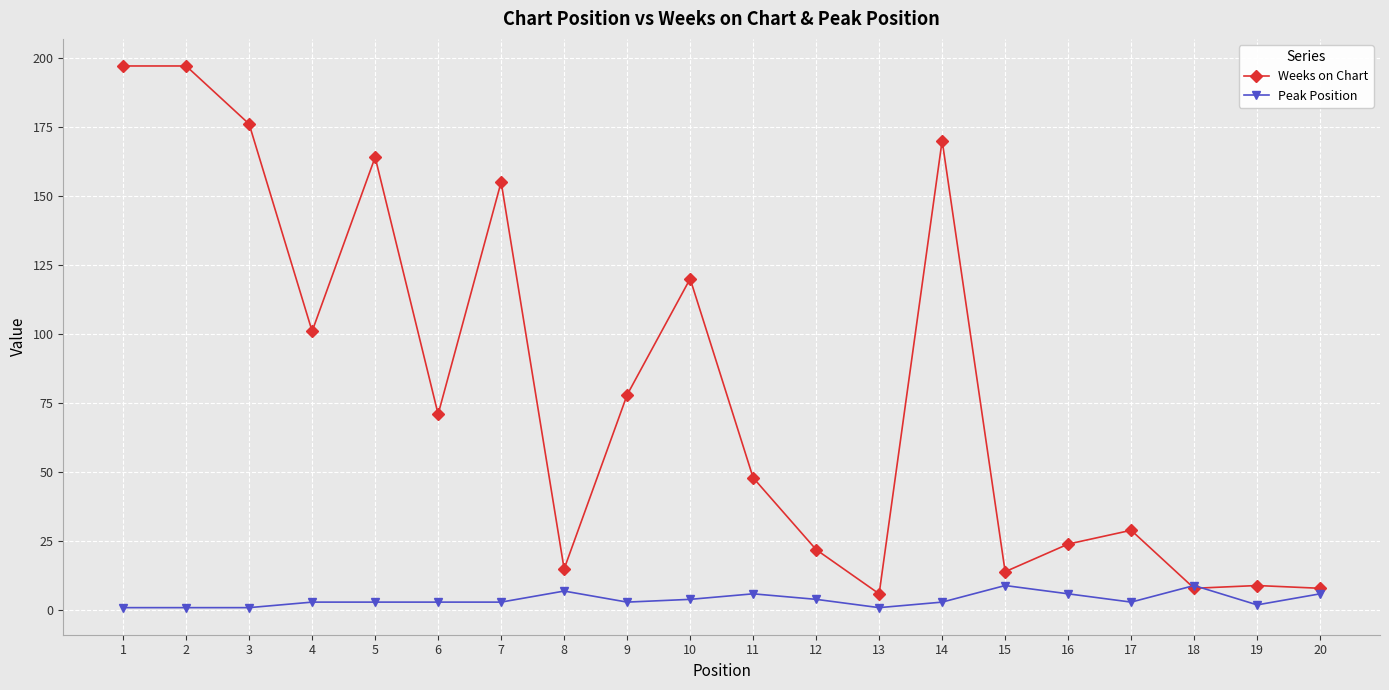

The value of Weeks on Chart at 14 is 254. True or false?

False